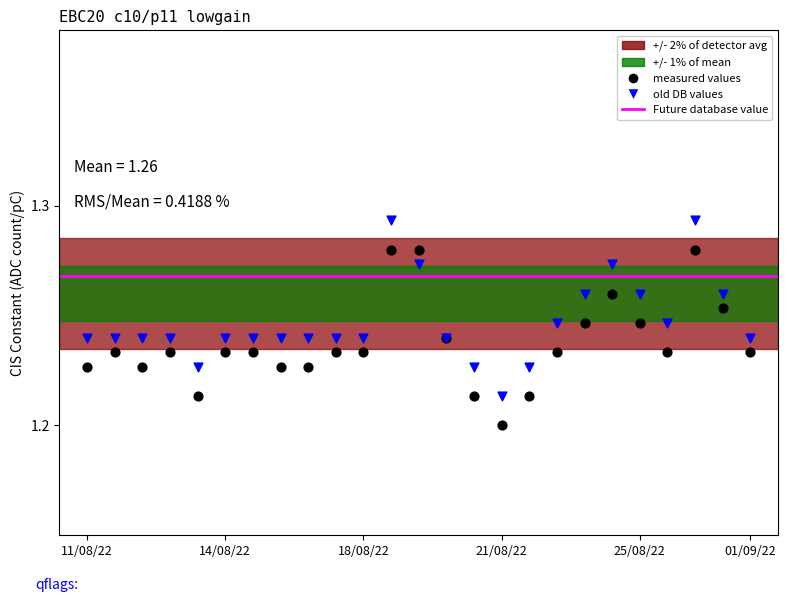

Which series reaches the maximum Y coordinate?

old DB values